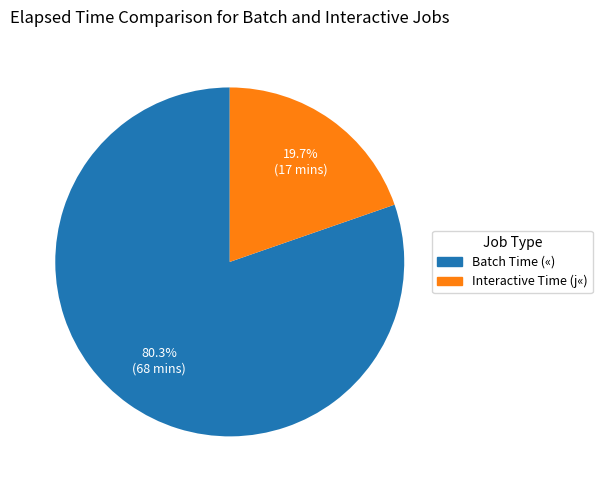

Approximately how many times larger is the value at Batch Time («) compared to Interactive Time (j«)?

4.1